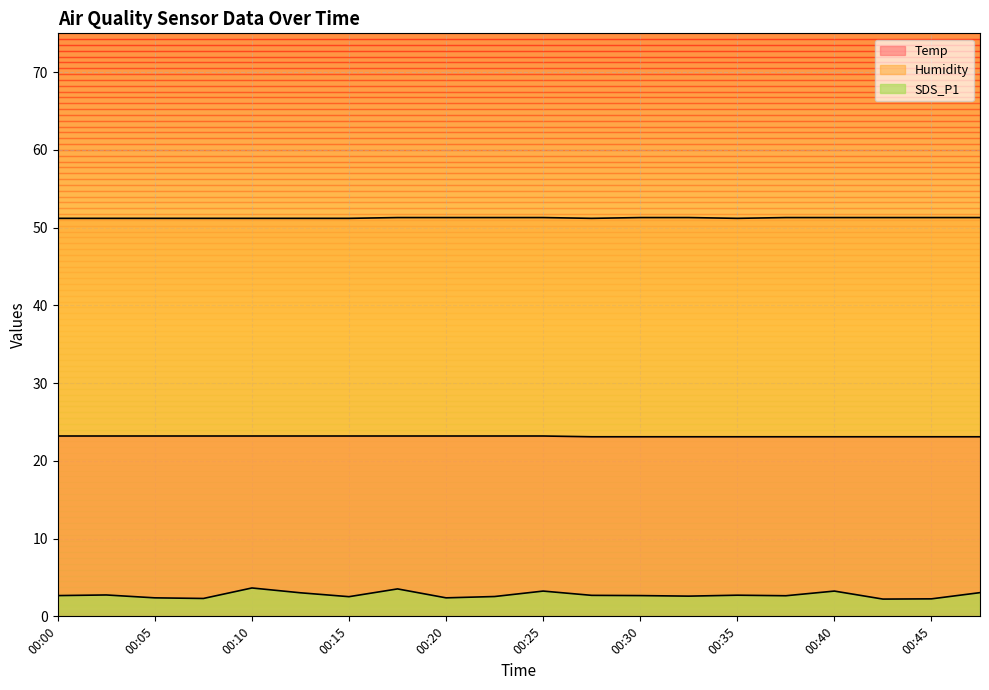

What are all the series names shown in the legend?

Temp, Humidity, SDS_P1